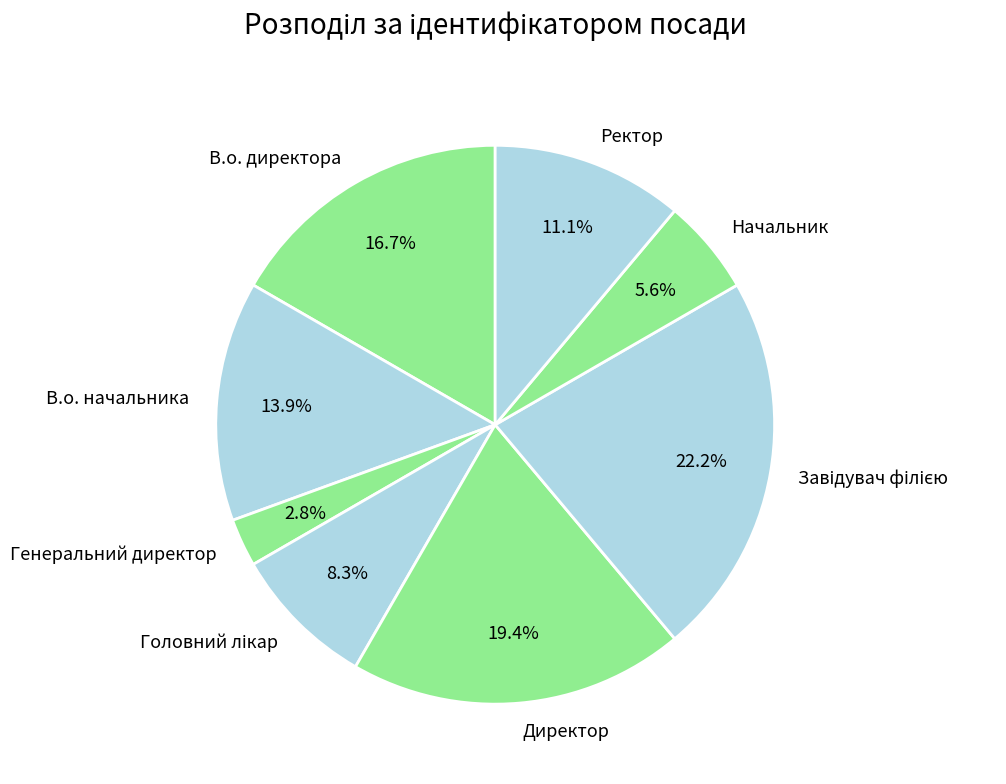

Approximately how many times larger is the value at Ректор compared to В.о. начальника?

0.8